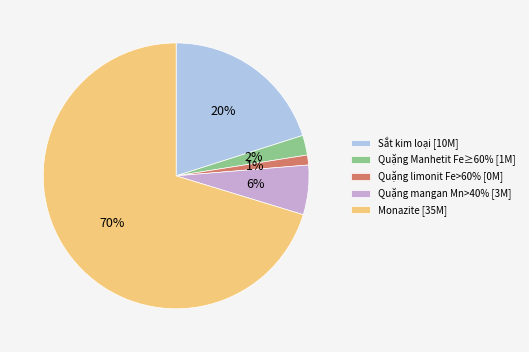

To the nearest percent, what is the average slice percentage?

20%